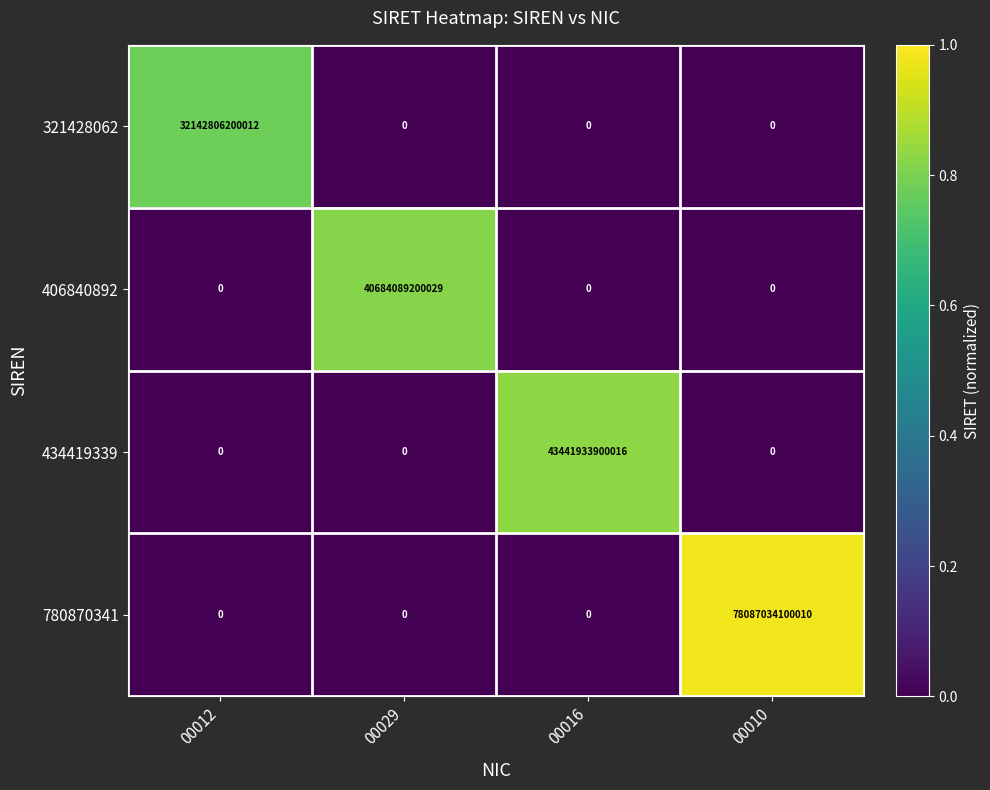

What is the difference between the 321428062 values at 00012 and 00016?

32142806200012